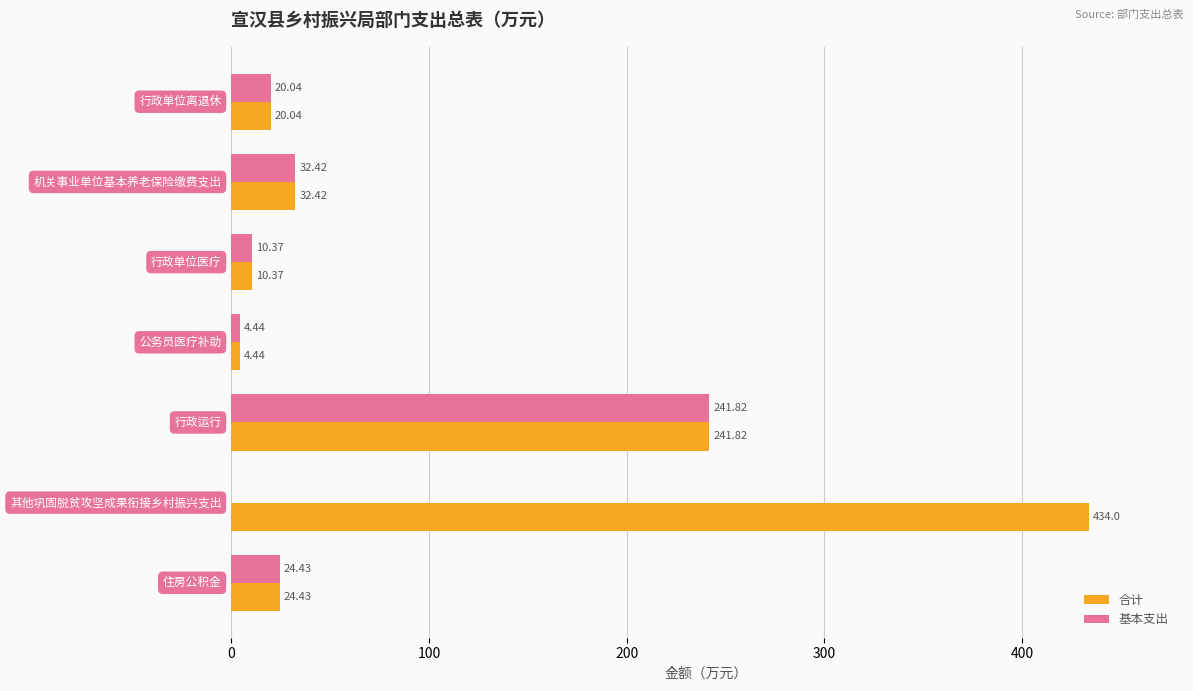

What is the sum of all 合计 values?

767.5